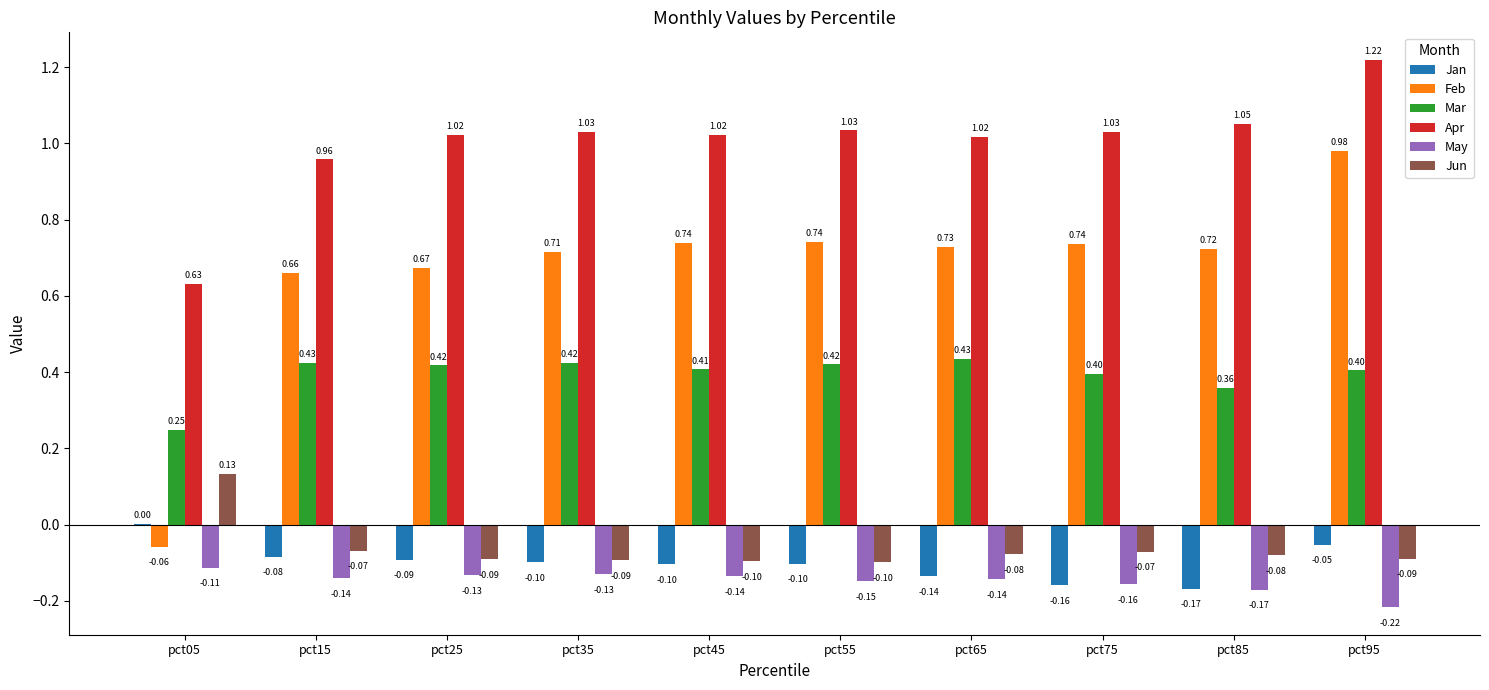

What is the sum of the May values at pct15 and pct55?

-0.3